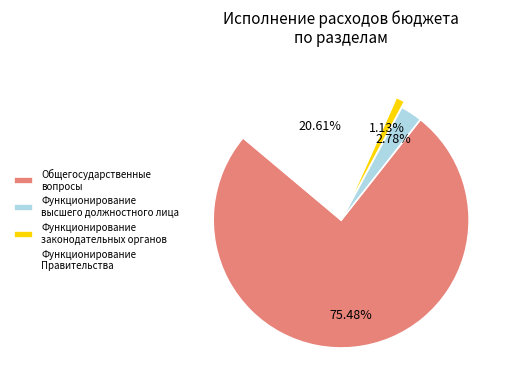

Rank the categories by value from lowest to highest.

Функционирование законодательных органов, Функционирование высшего должностного лица, Функционирование Правительства, Общегосударственные вопросы